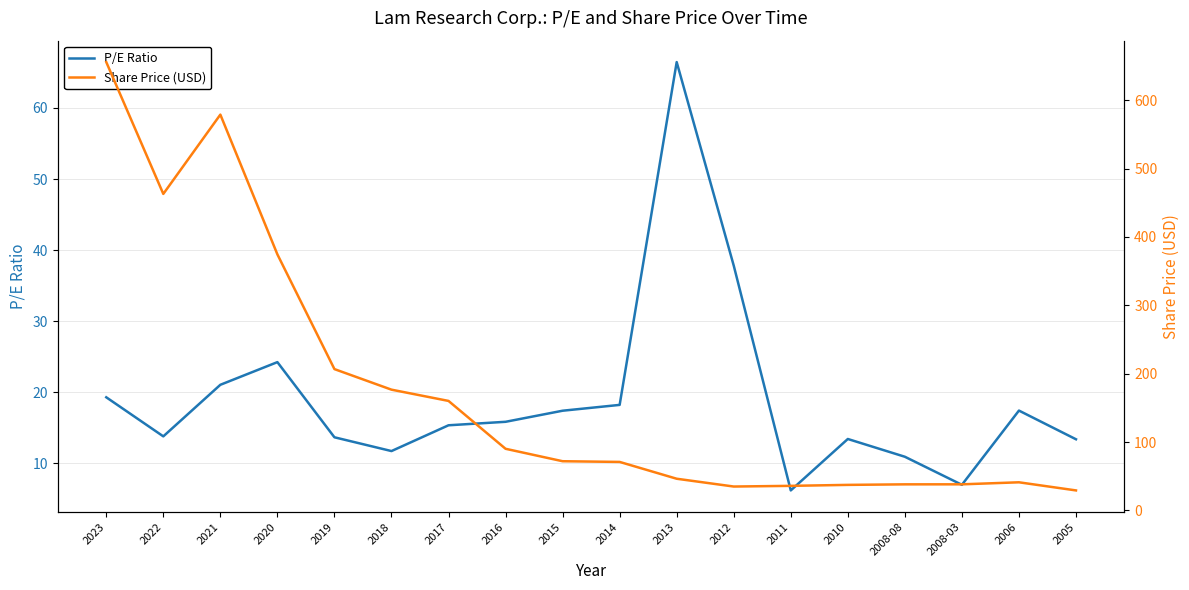

How many interior local peaks does the P/E Ratio series have?

4